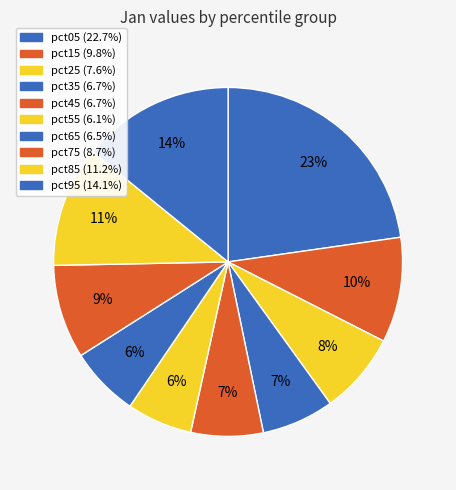

Count the number of slices in the pie.

10